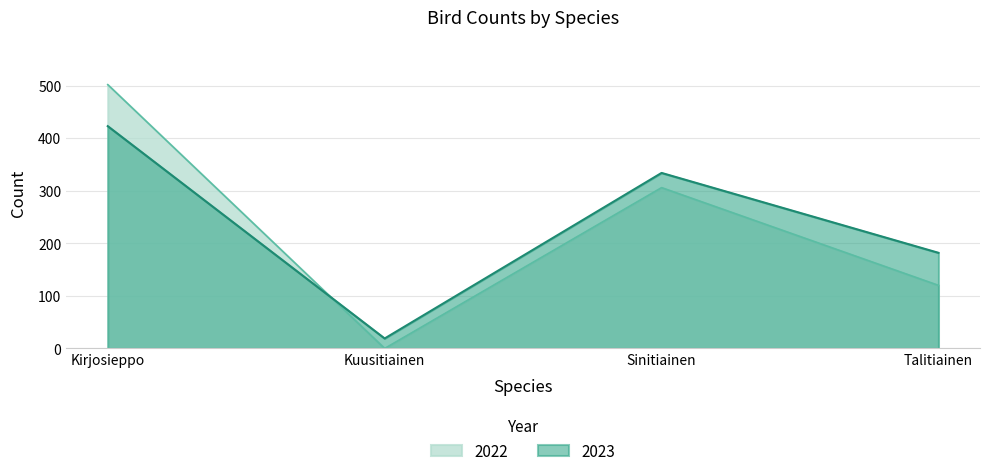

How many categories are shown in the chart?

4